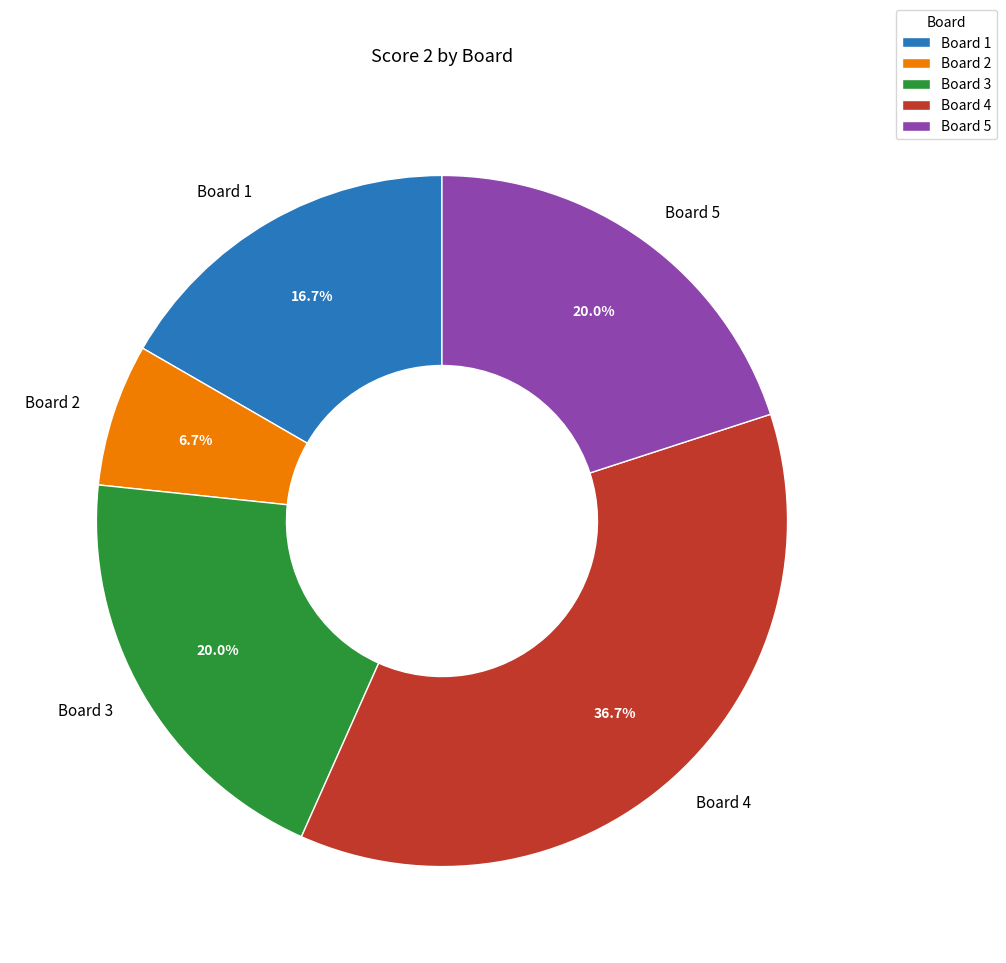

True or false: Board 3 accounts for 20% of the total.

True